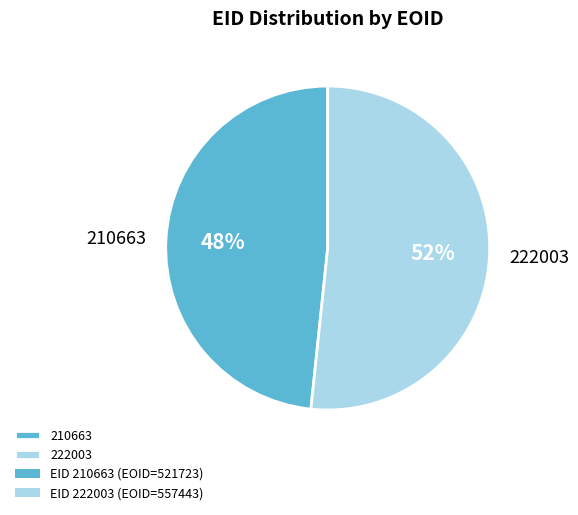

Rank the categories by value from highest to lowest.

222003, 210663